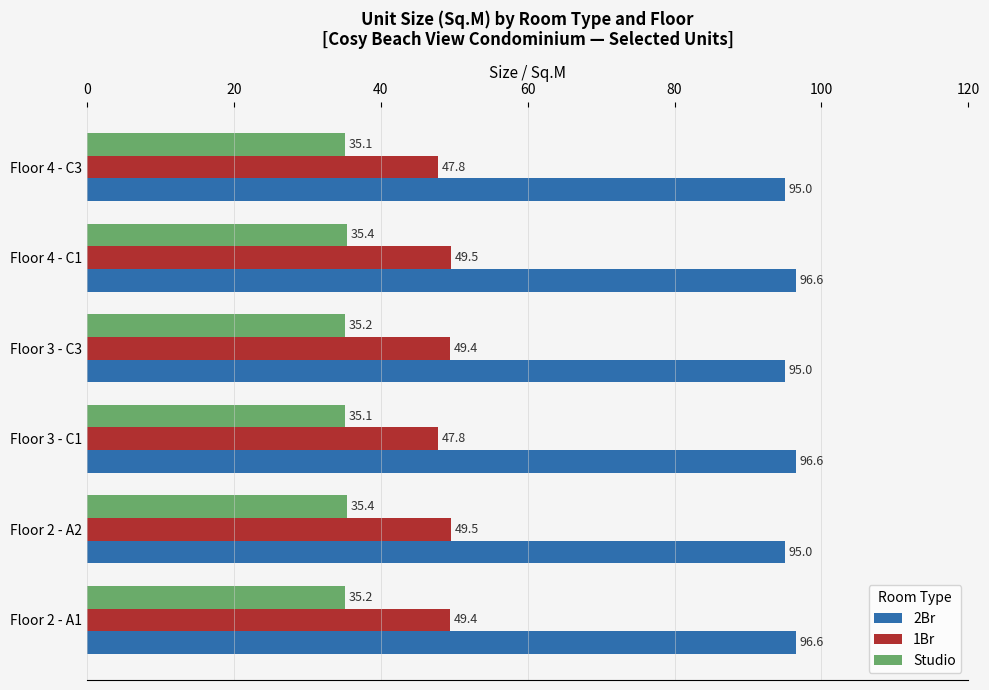

List the series in order of their overall mean, highest first.

2Br, 1Br, Studio